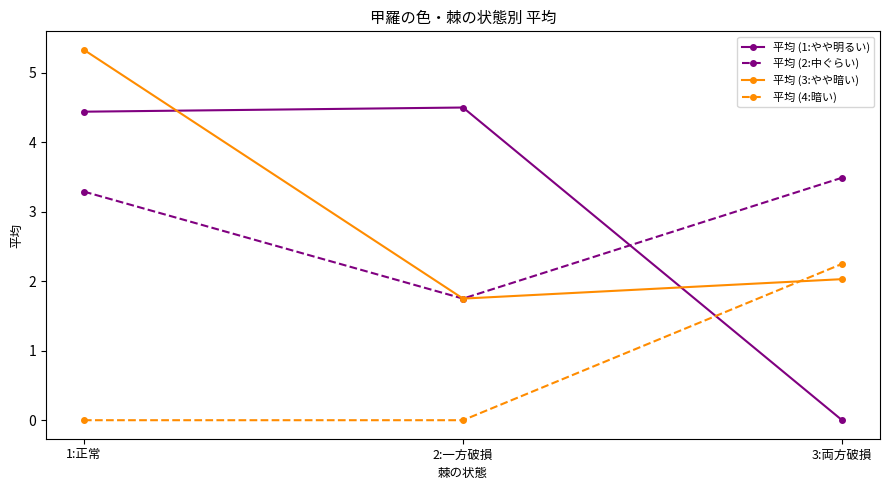

Is this an area chart (filled region under the line)?

No